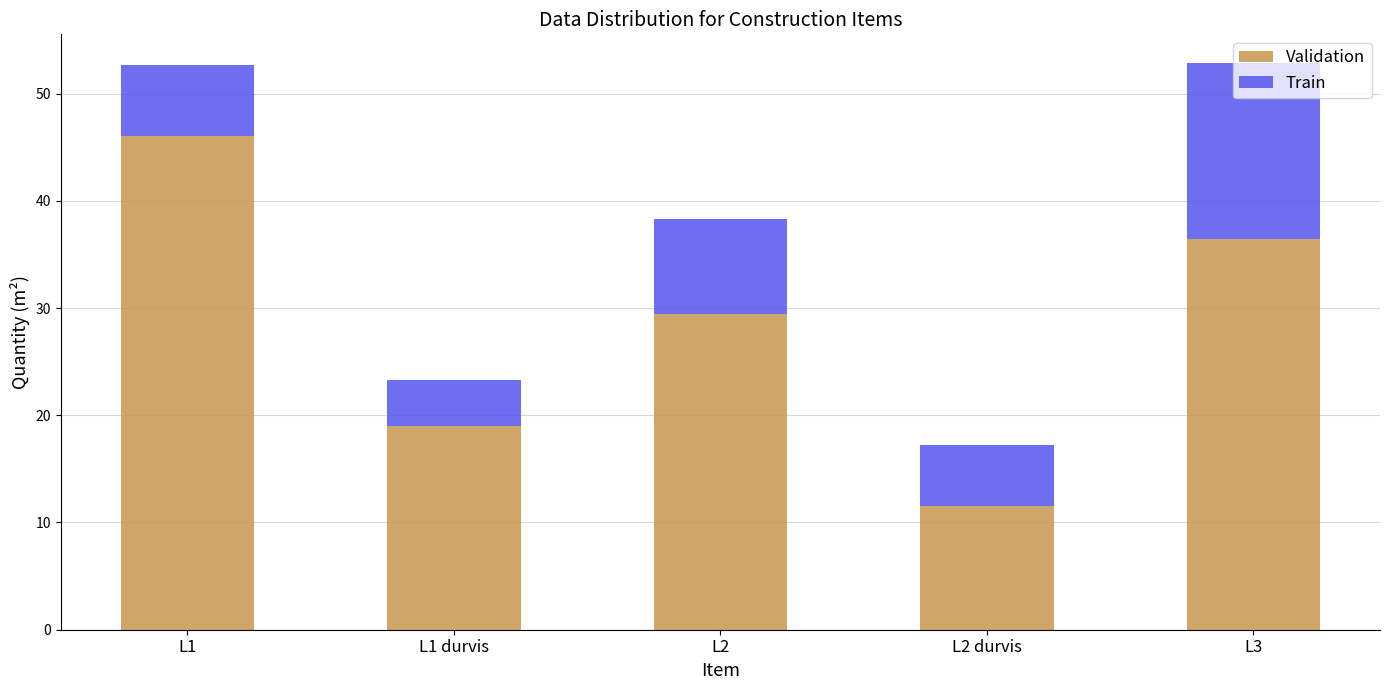

Which category has the highest value in the Validation series?

L1